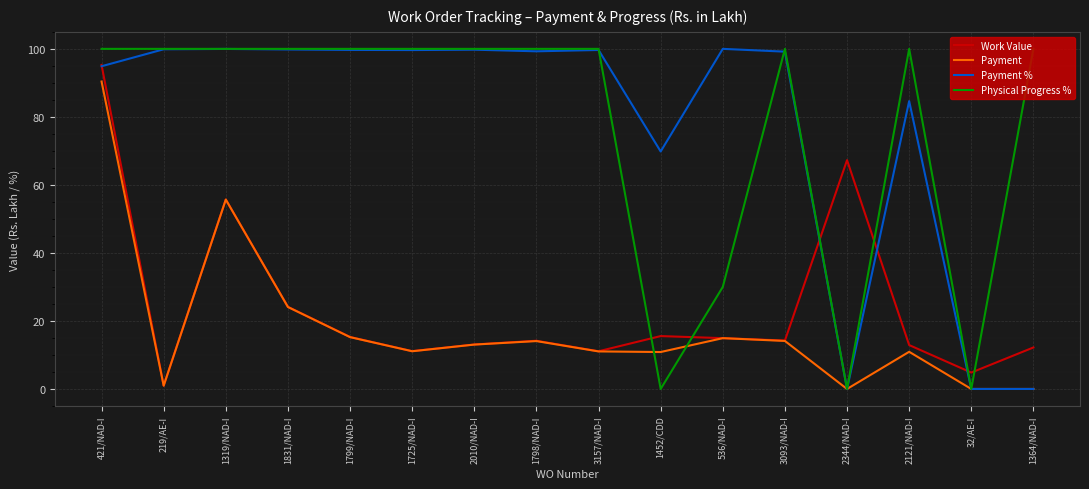

True or false: Work Value and Physical Progress % cross at least once.

True